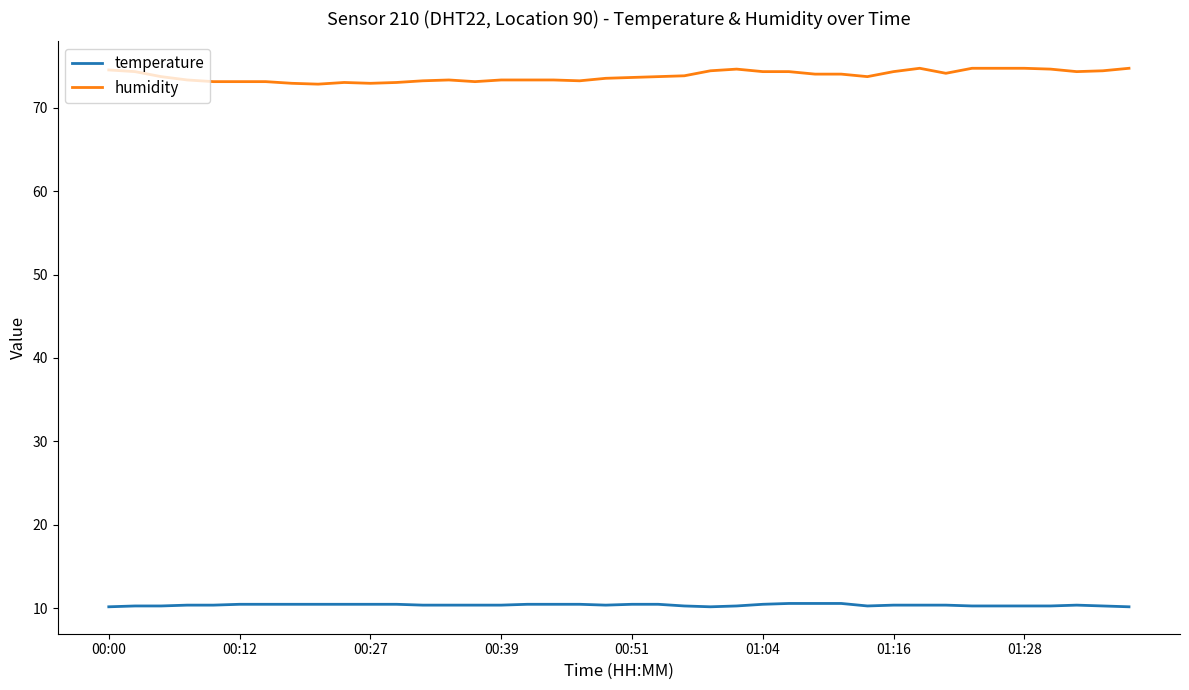

Is this an area chart (filled region under the line)?

No